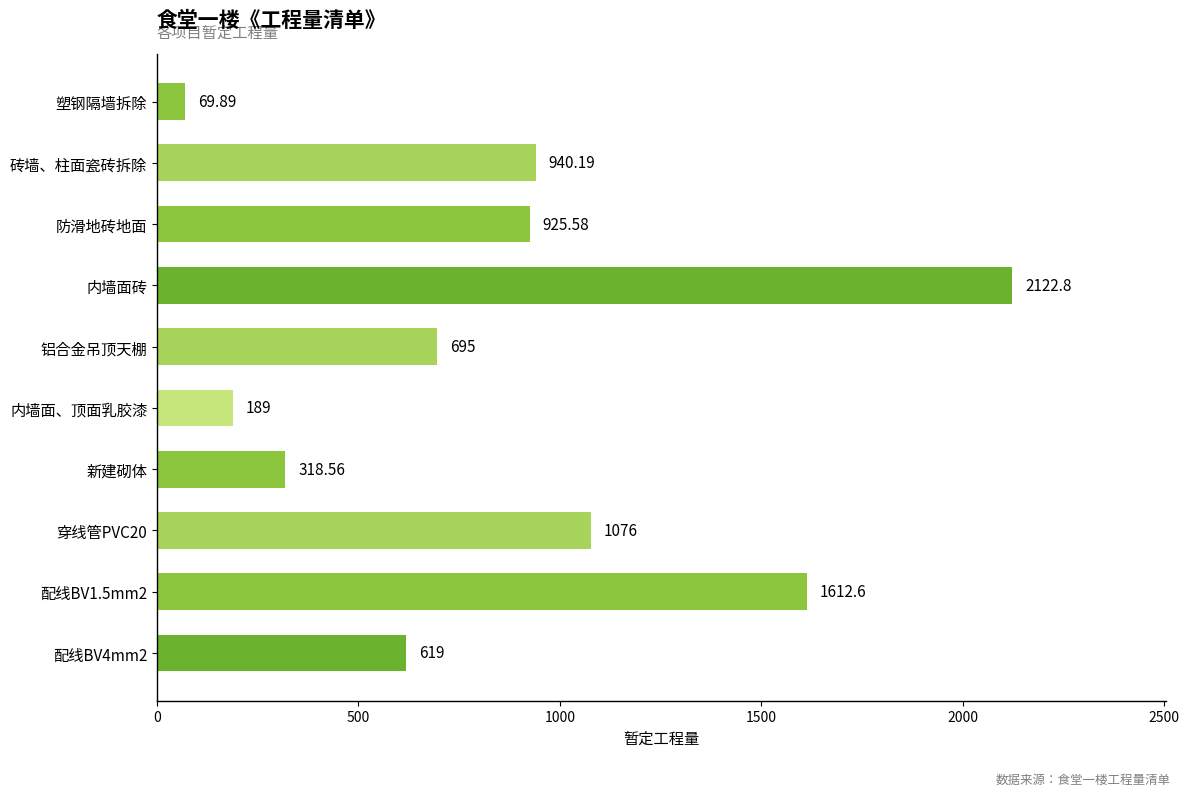

What is the label of the 8th bar from the bottom?

防滑地砖地面